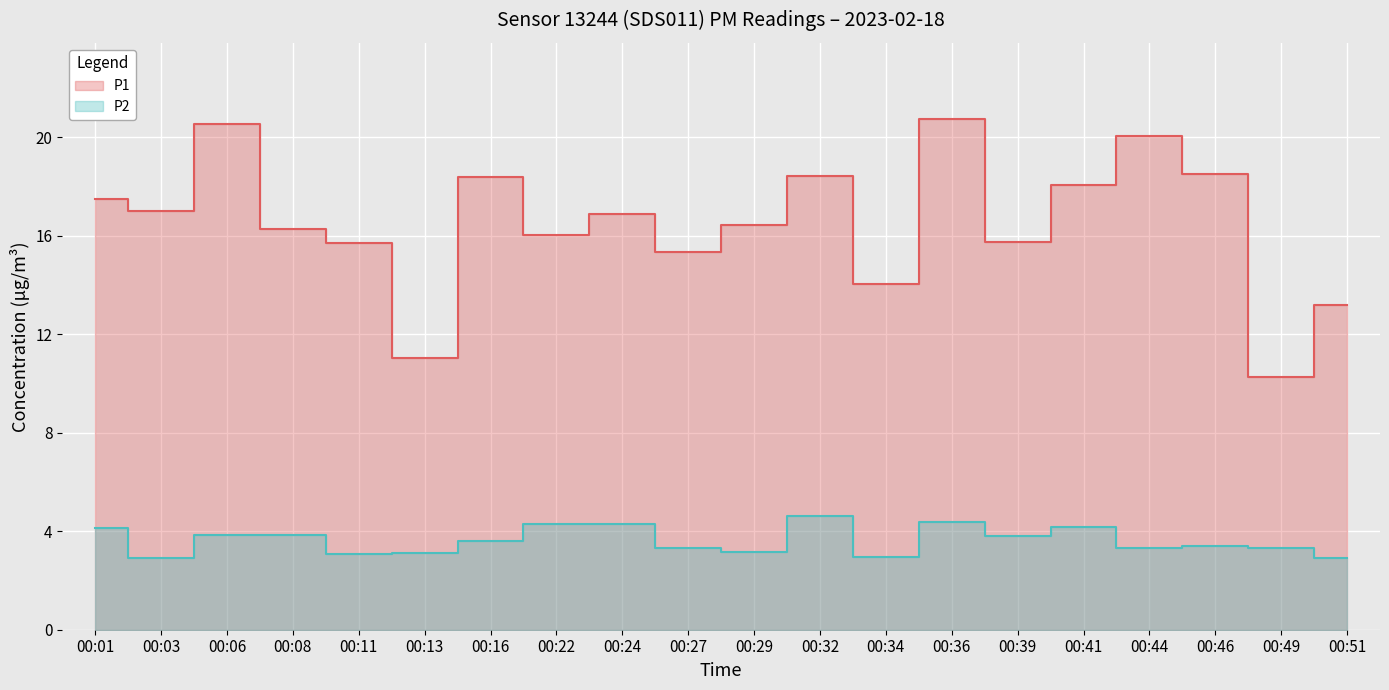

In P2, how many points are lower than both neighbors (excluding endpoints)?

6